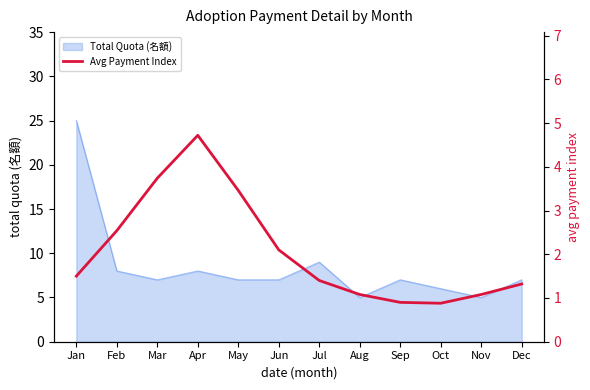

What is the approximate value of Total Quota (名額) at Oct?

6